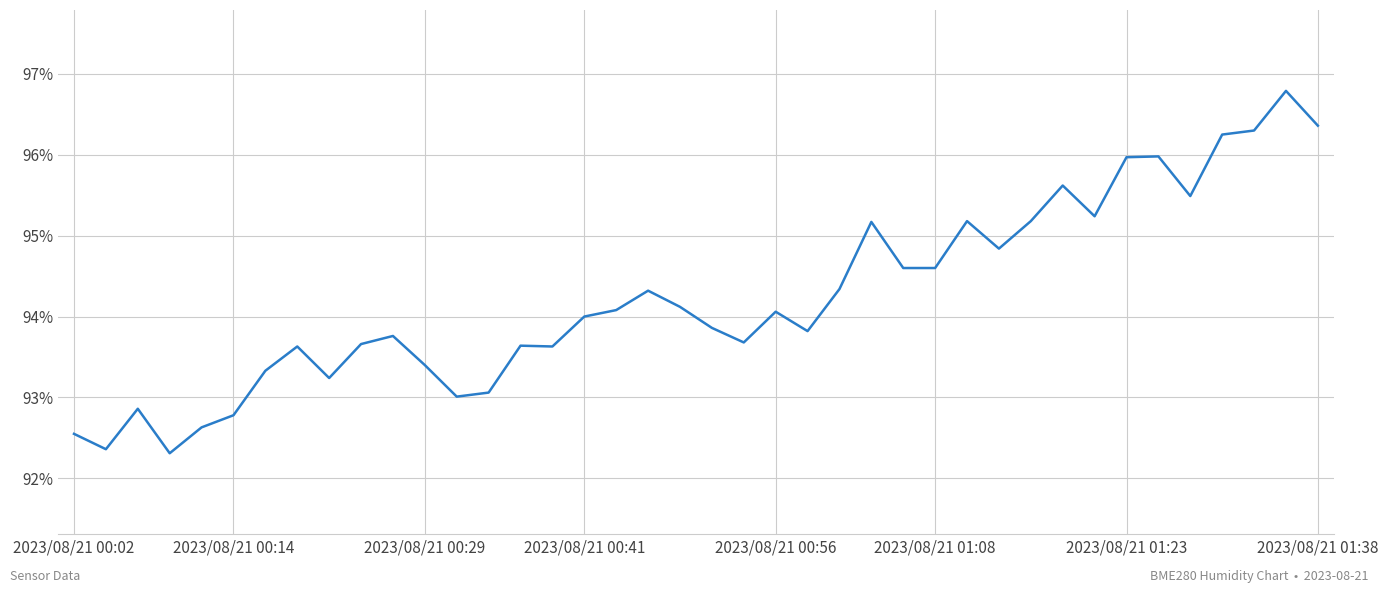

What is the smallest value displayed?

92.3